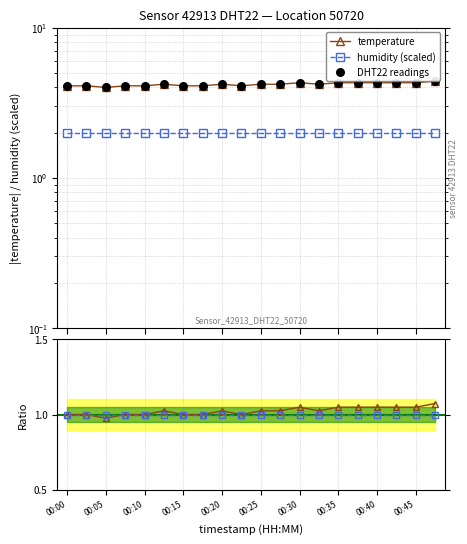

Is the value of temperature at 19 greater than the value of DHT22 readings at 13?

No